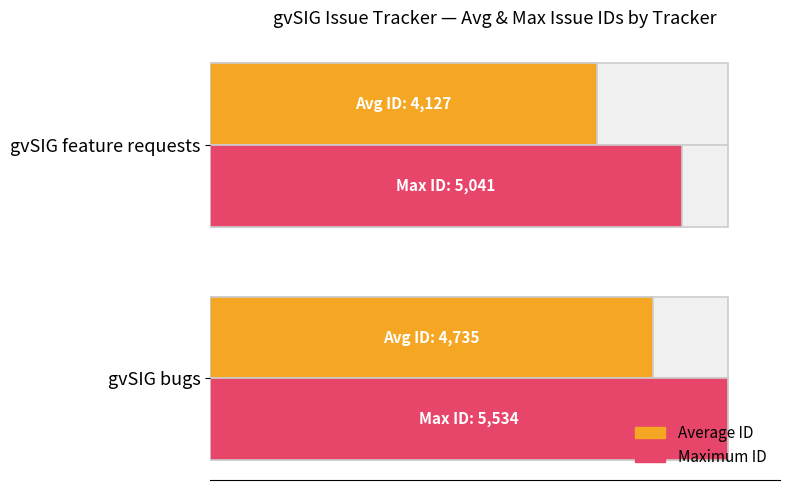

Reading left to right, transcribe all the data shown in this chart.

Avg ID: 85.6	74.6
Max ID: 100.0	91.1